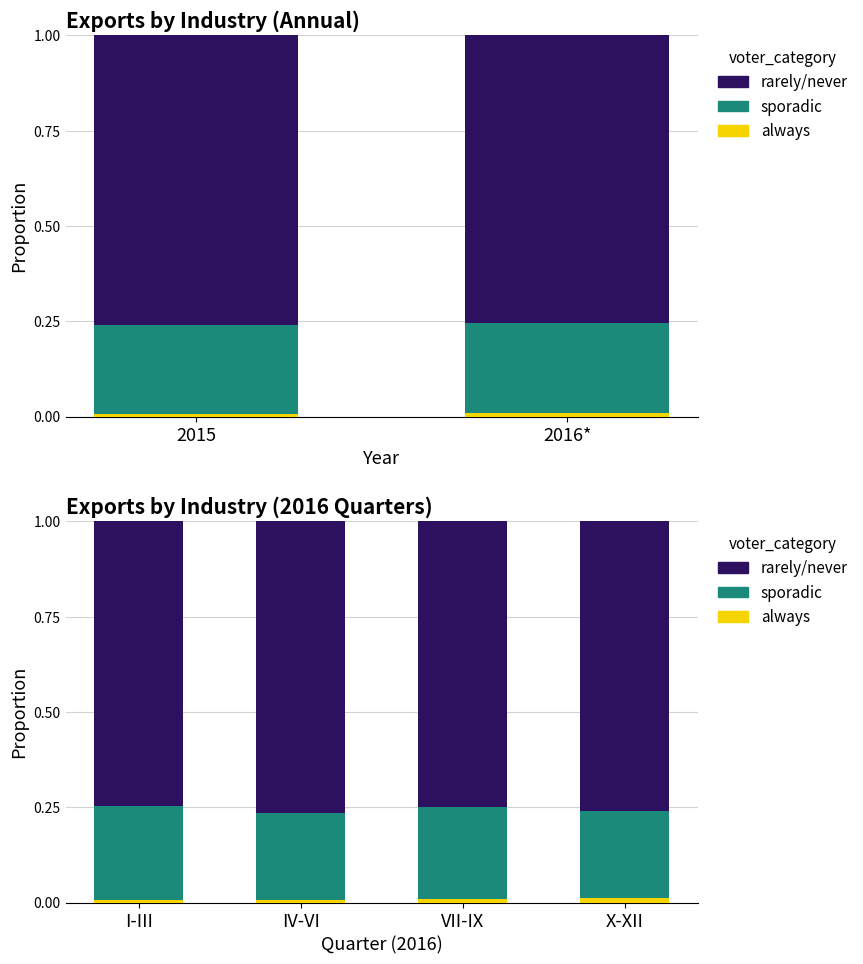

Is it true that sporadic equals 0.4 at X-XII?

False